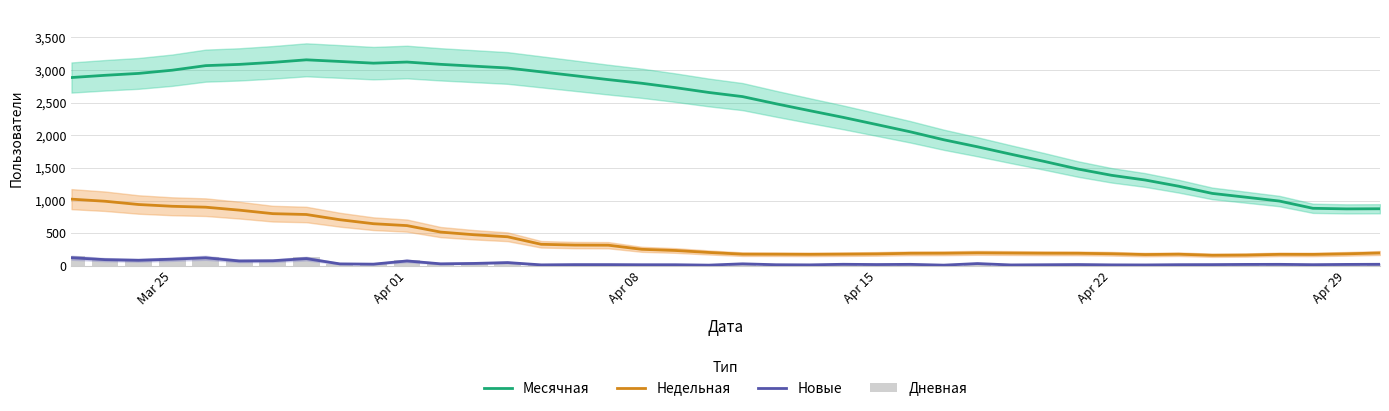

Read the Месячная value at Apr 15.

2166